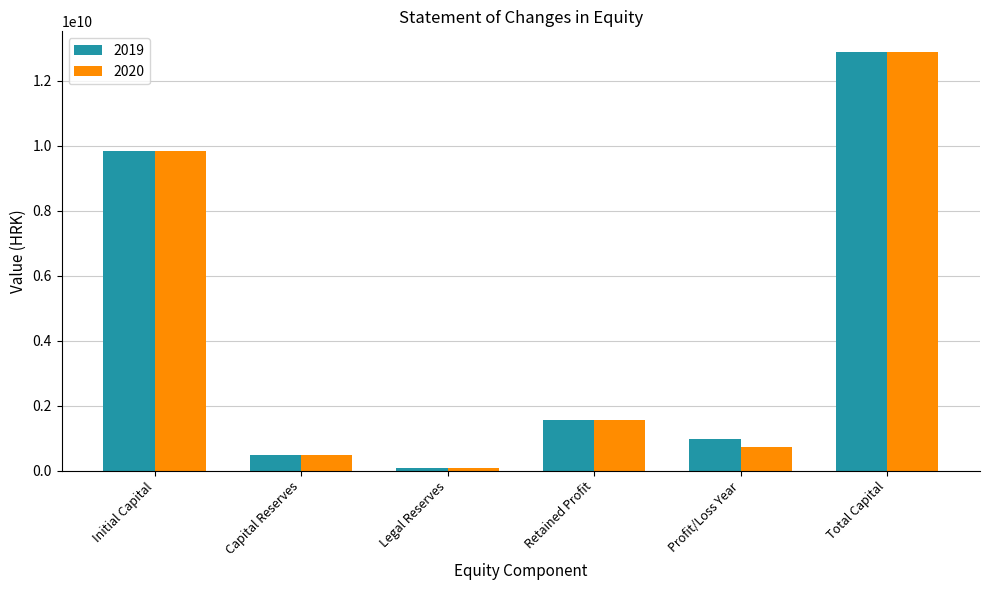

The value of 2019 at Profit/Loss Year is 990660719. True or false?

True